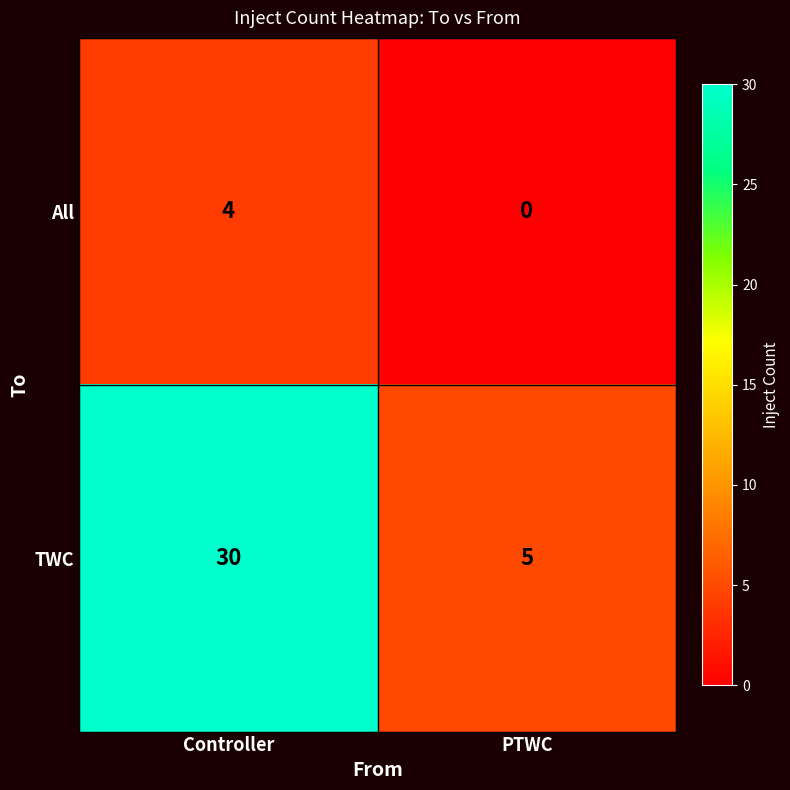

What is the highest value of the All series?

4